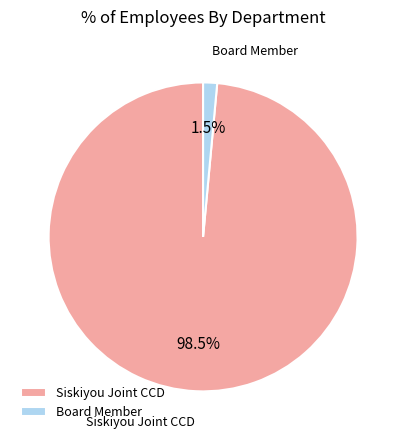

How many segments does this pie chart have?

2